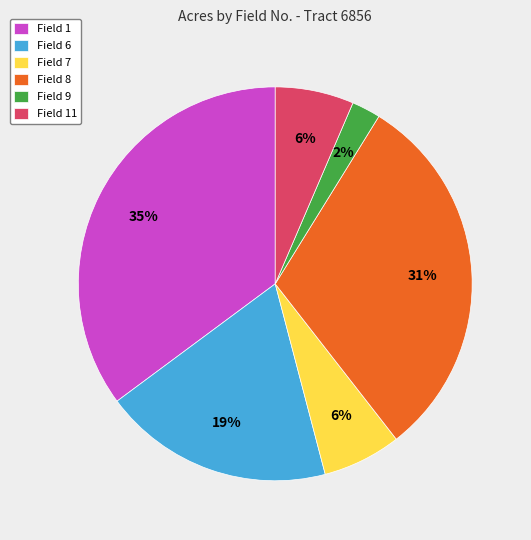

What is the largest slice in the pie chart?

Field 1